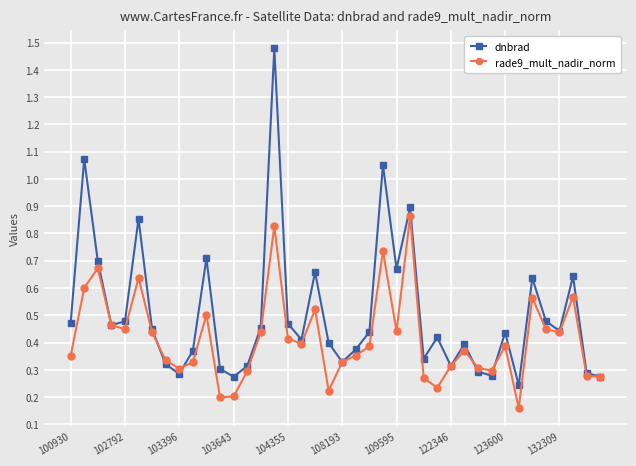

Rank the series by their average value, from lowest to highest.

rade9_mult_nadir_norm, dnbrad